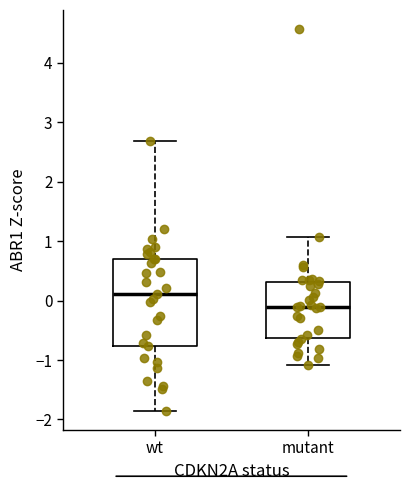

Reading left to right, read every box against the y-axis: the position of its median line, the range the box covers, and the ends of its whiskers. The values are not printed on the chart, so give them approximately, as read against the axis.

wt: median 0.1, box -0.8 to 0.7, whiskers -1.9 to 2.7
mutant: median -0.1, box -0.6 to 0.3, whiskers -1.1 to 1.1